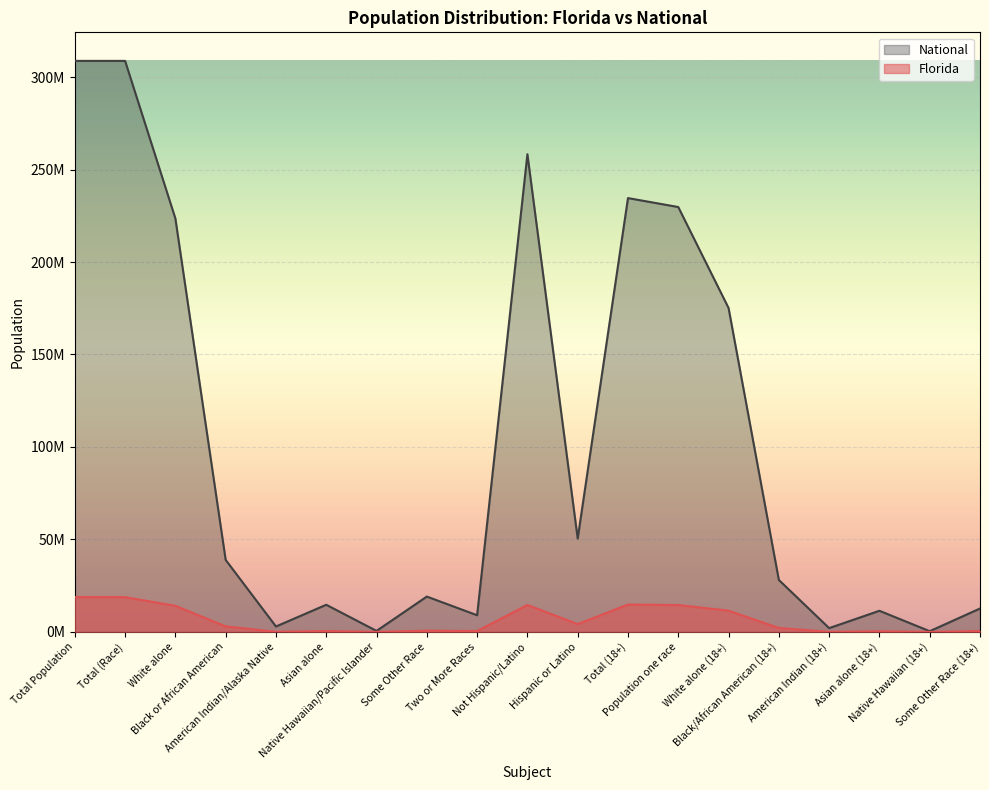

What is the label of the 10th point from the right?

Not Hispanic/Latino